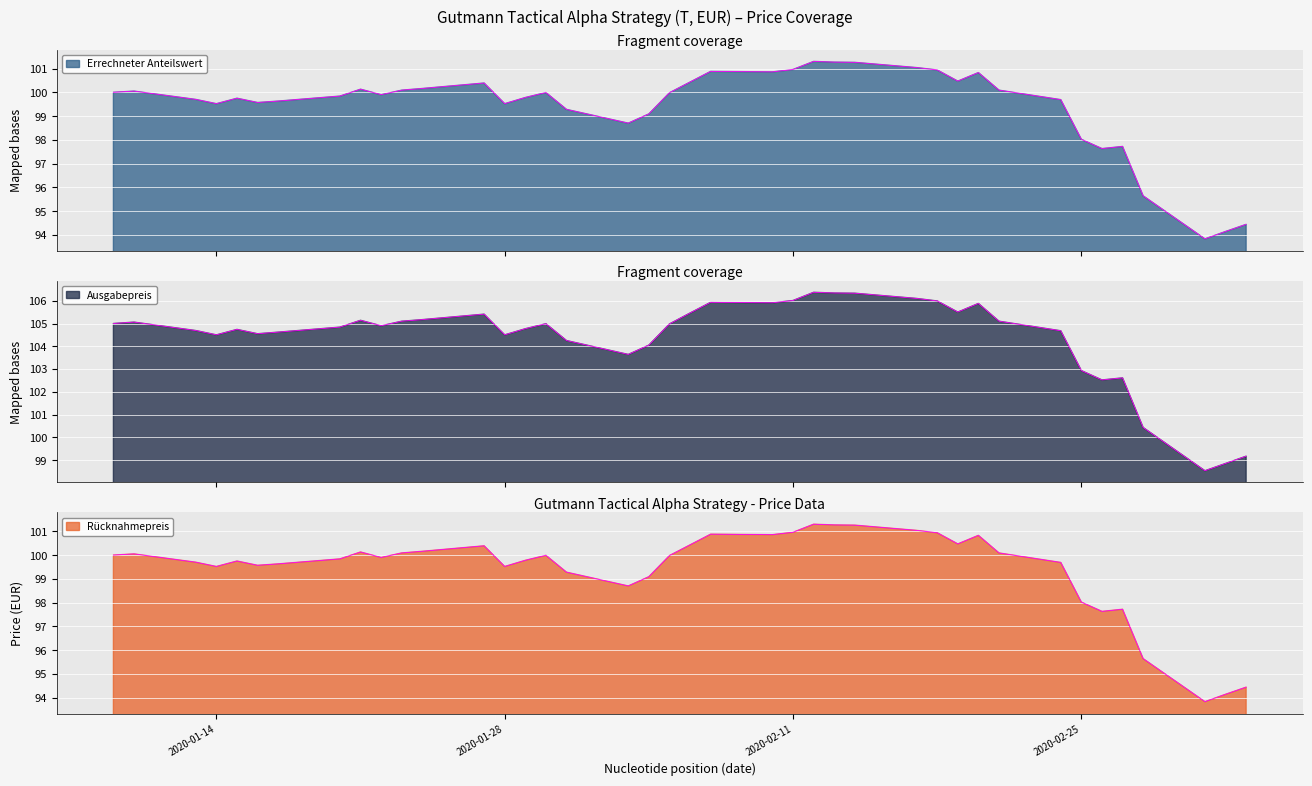

At which category does the chart reach its peak across all series?

2020-02-12